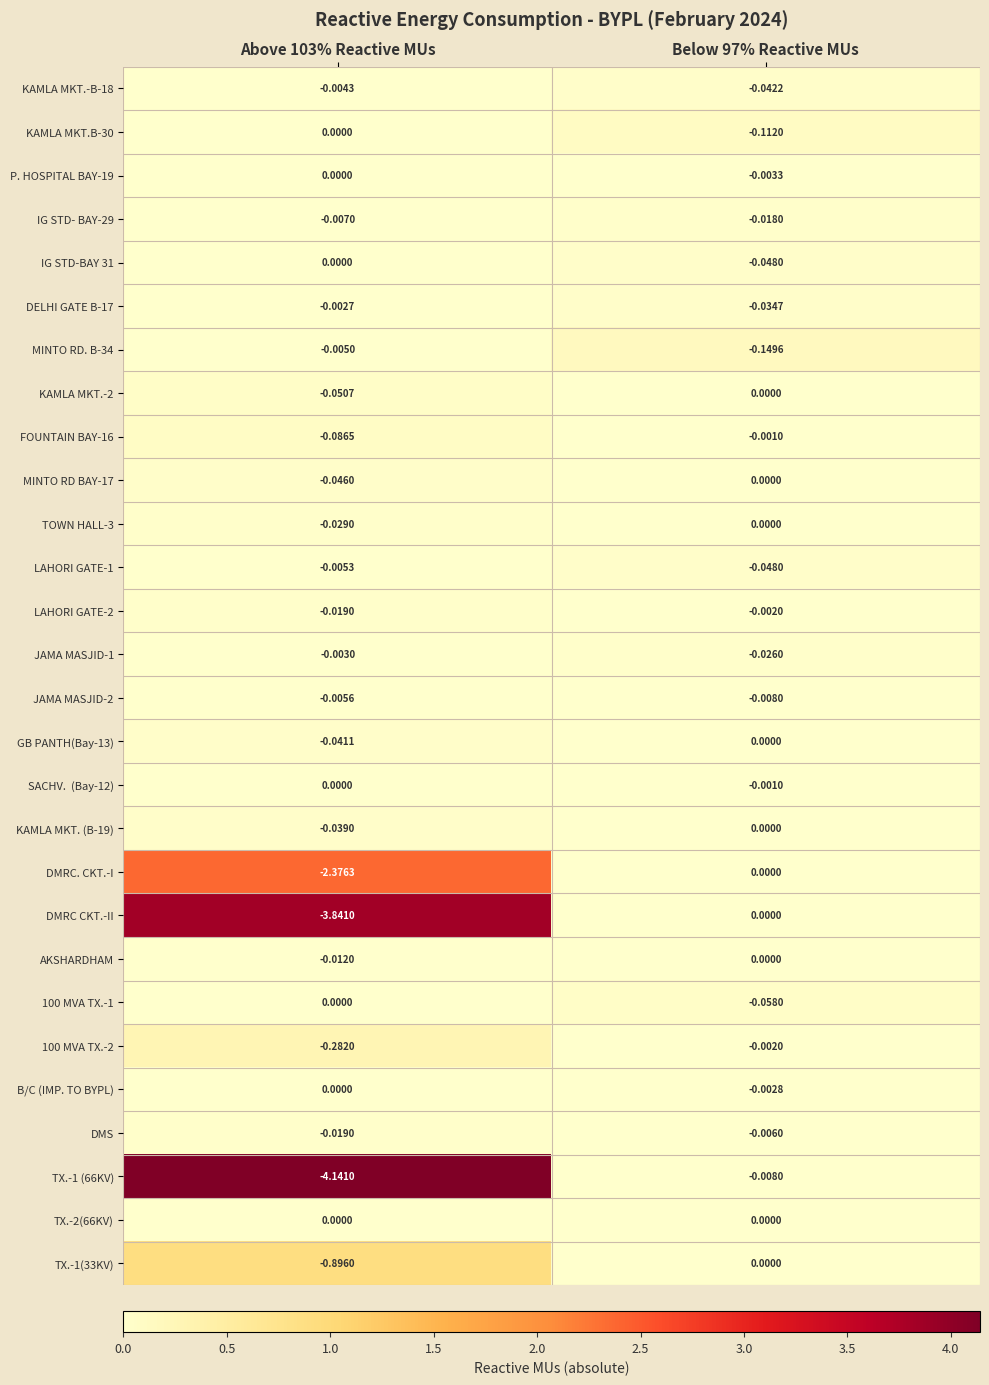

What is the spread (max minus min) of values at Below 97% Reactive MUs?

0.1